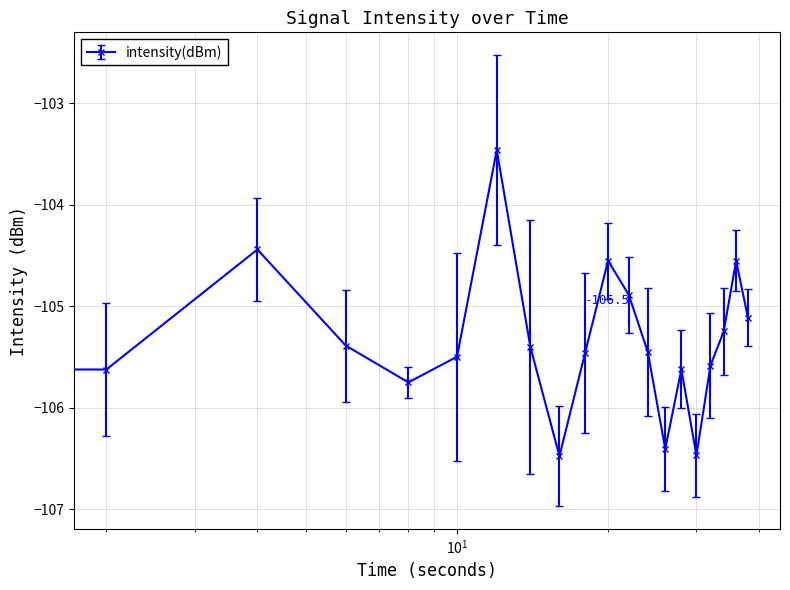

What is the value of the 16th point from the left?

-106.5